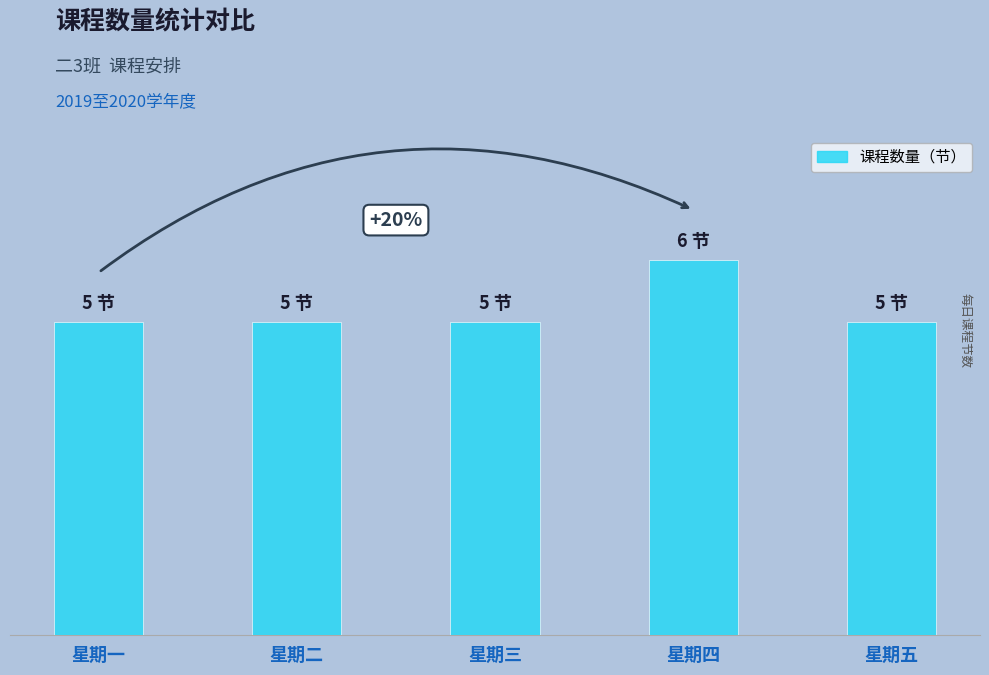

Are the bars horizontal?

No